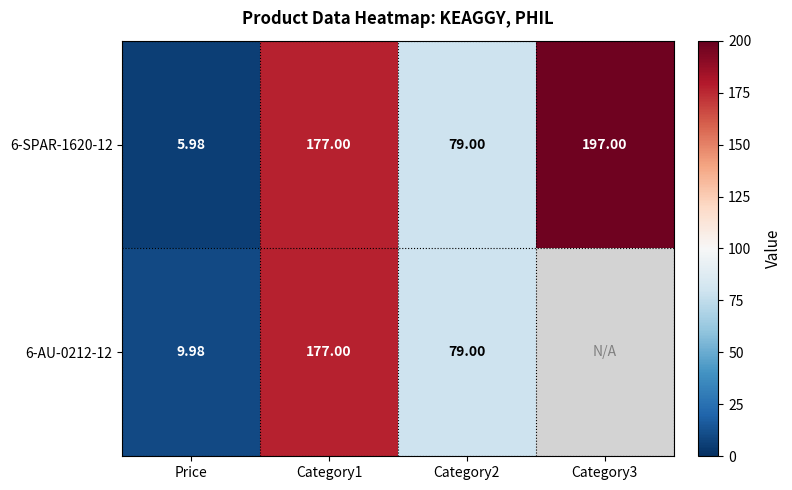

What is the difference between the 6-SPAR-1620-12 values at Category2 and Price?

73.0